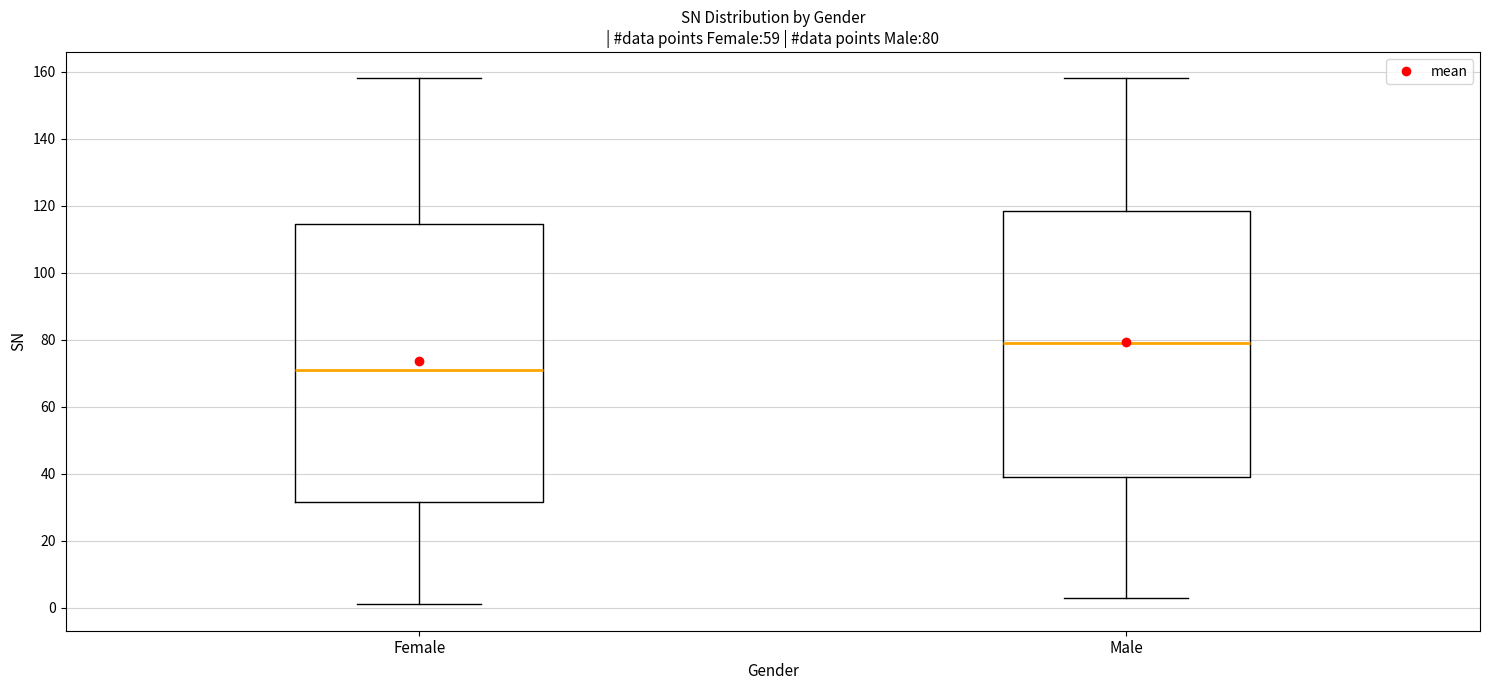

Which box's median line is the lowest?

Female